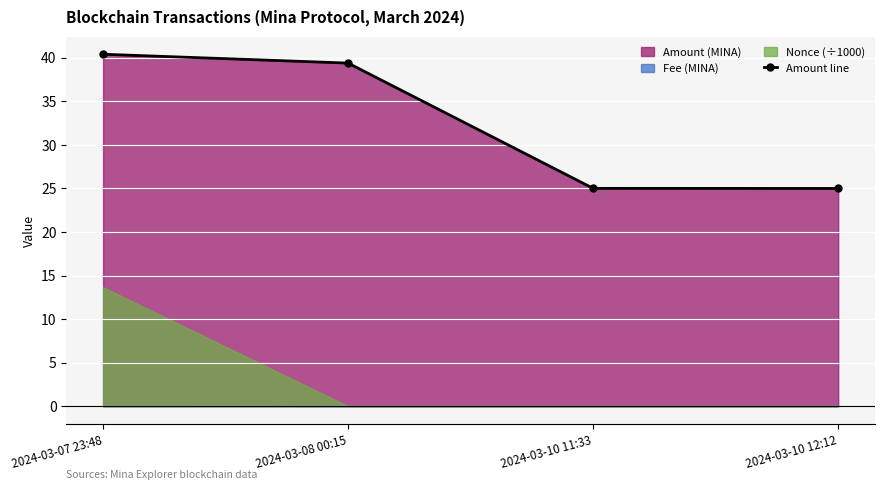

What is the sum of the values at 2024-03-10 11:33 and 2024-03-07 23:48?

65.4